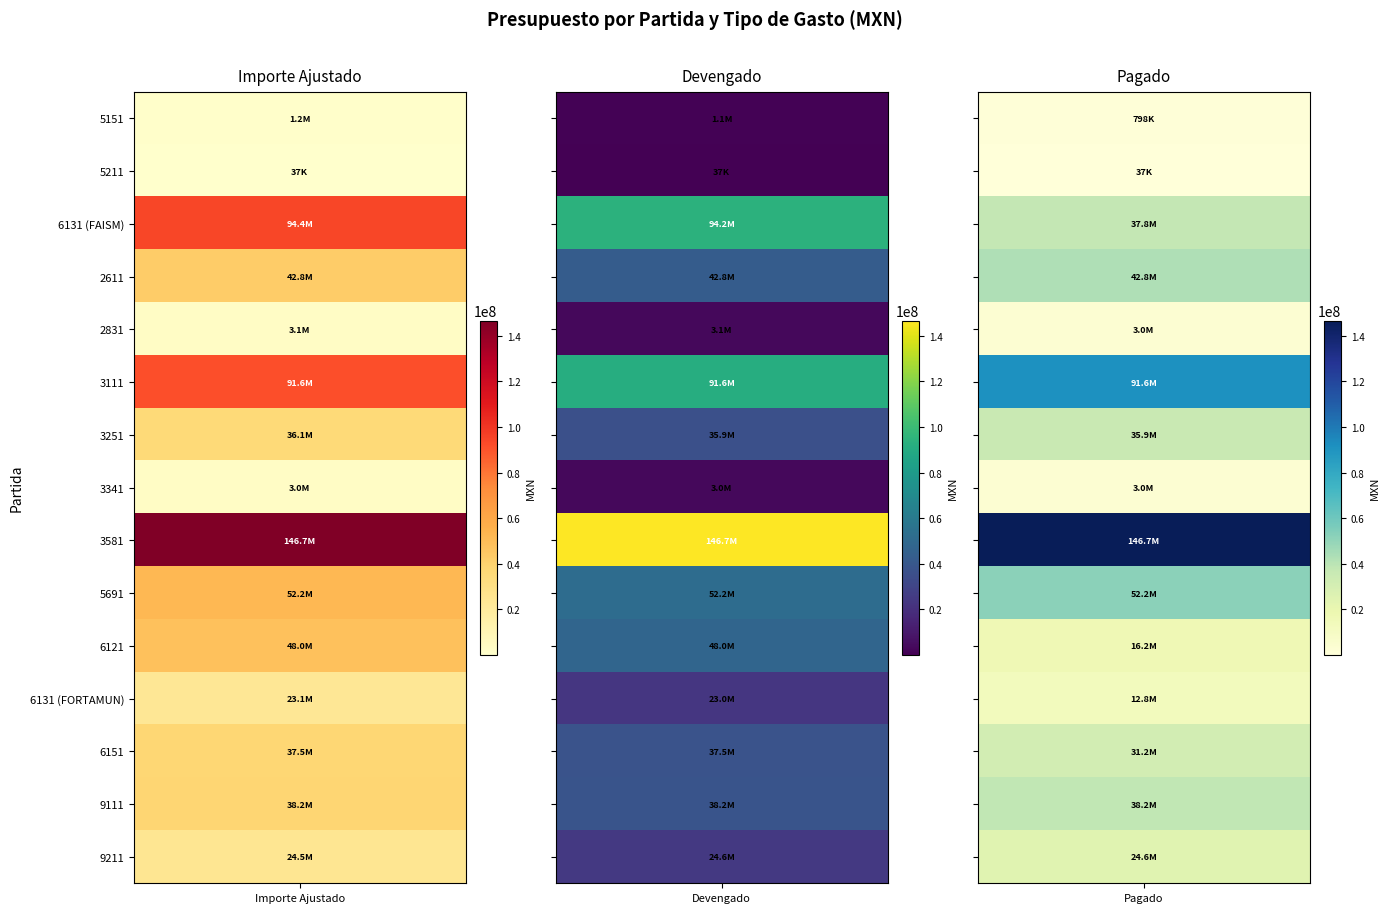

What is the average value of the 3111 series?

91591520.7